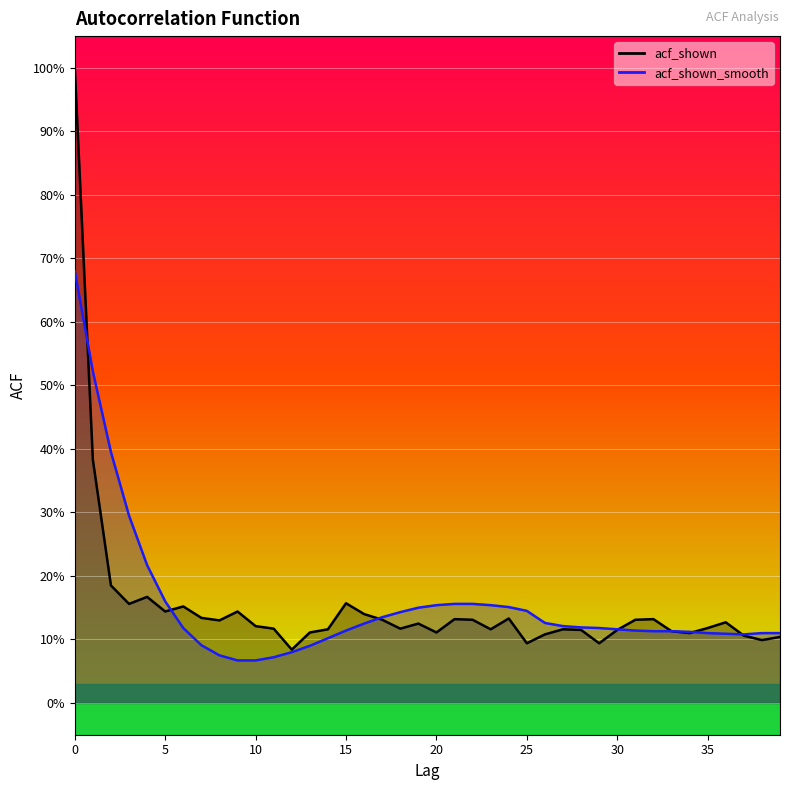

What is the greatest value displayed?

1.0